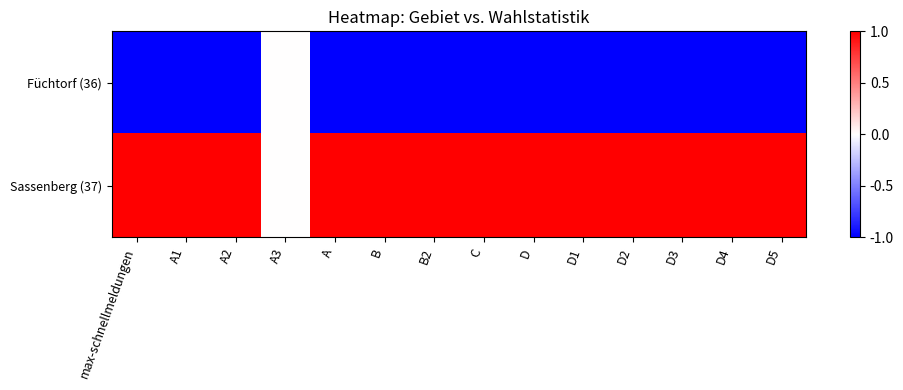

Reading left to right, list all the values displayed in this chart.

Füchtorf (36): max-schnellmeldungen=-1	A1=-1	A2=-1	A3=0	A=-1	B=-1	B2=-1	C=-1	D=-1	D1=-1	D2=-1	D3=-1	D4=-1	D5=-1
Sassenberg (37): max-schnellmeldungen=1	A1=1	A2=1	A3=0	A=1	B=1	B2=1	C=1	D=1	D1=1	D2=1	D3=1	D4=1	D5=1